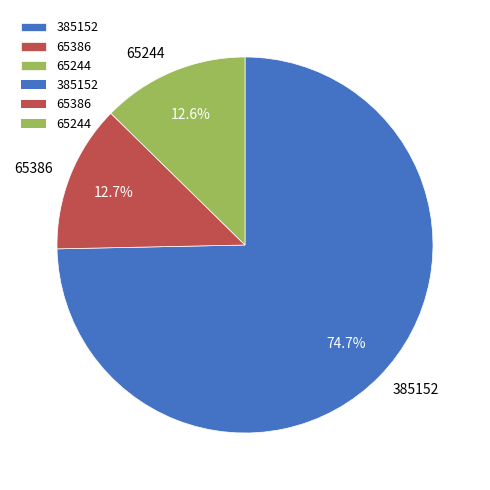

What is the total percentage of 65244 and 65386?

25.3%